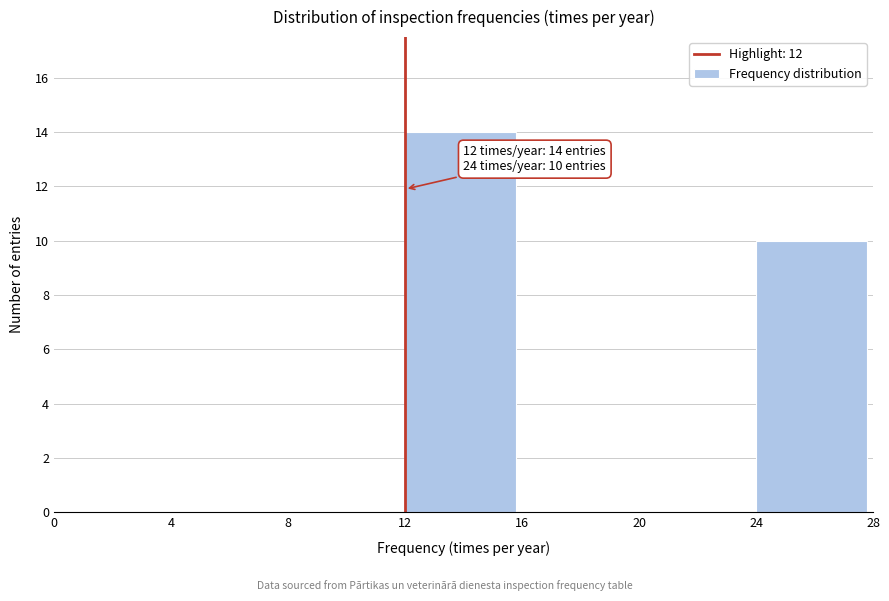

Over which range of the x-axis is the bar tallest?

12 to 16